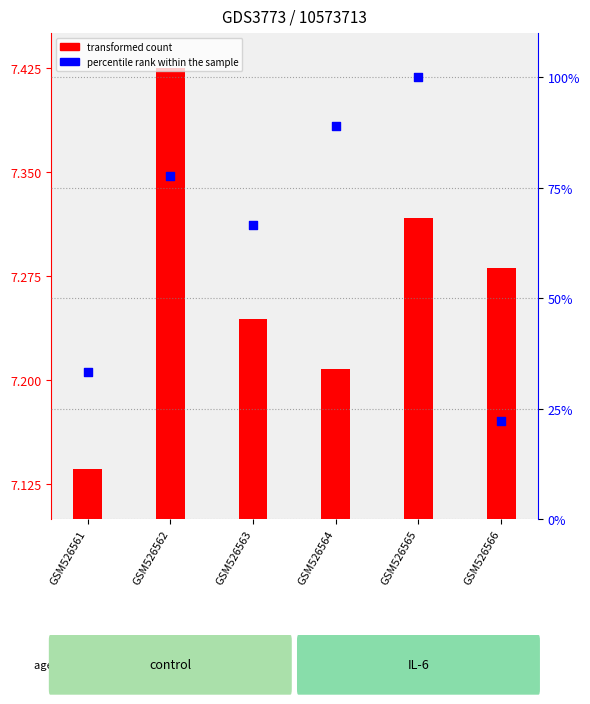

What is the total value across all series at GSM526566?

29.5